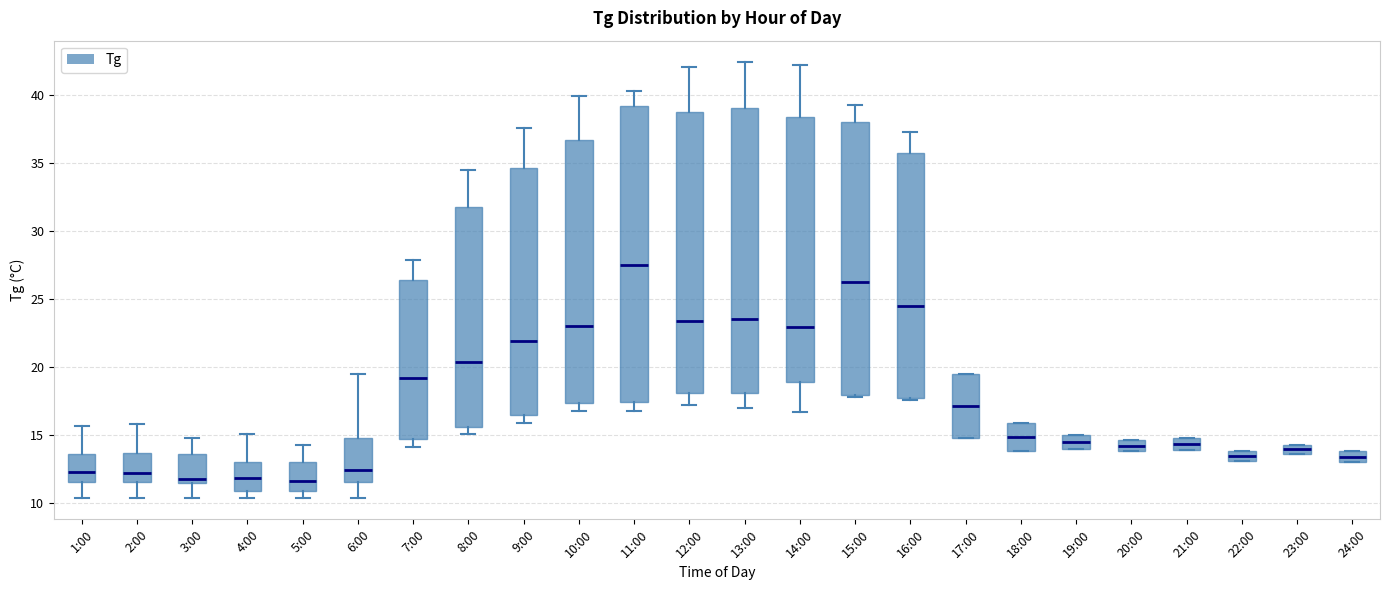

Which box's median line is the highest?

11:00